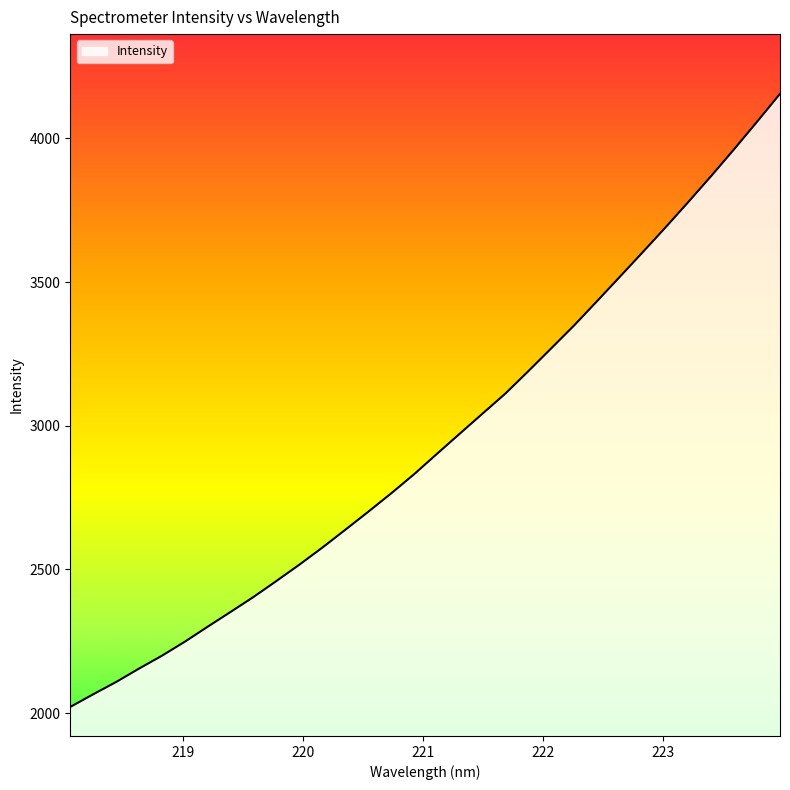

What is the maximum value shown in the chart?

4155.4